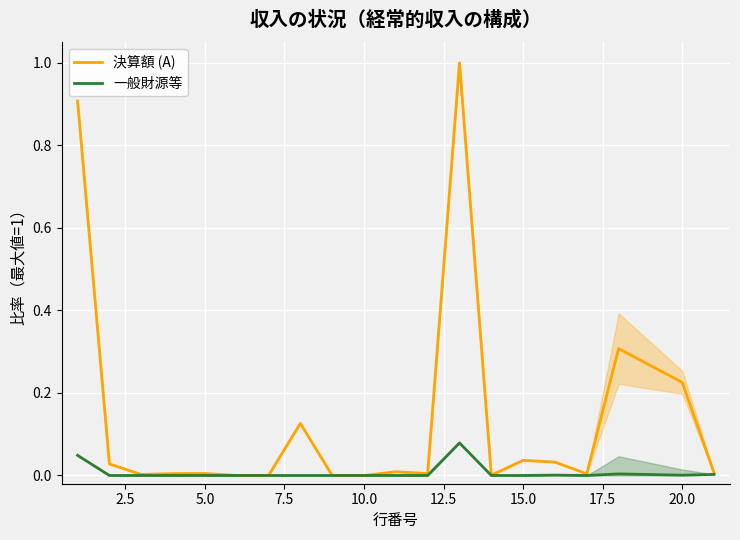

What is the maximum value for 決算額 (A)?

1.0